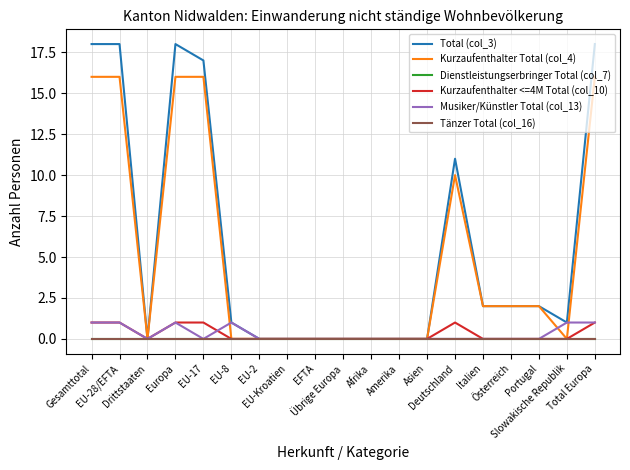

Read the Kurzaufenthalter <=4M Total (col_10) value at Gesamttotal.

1